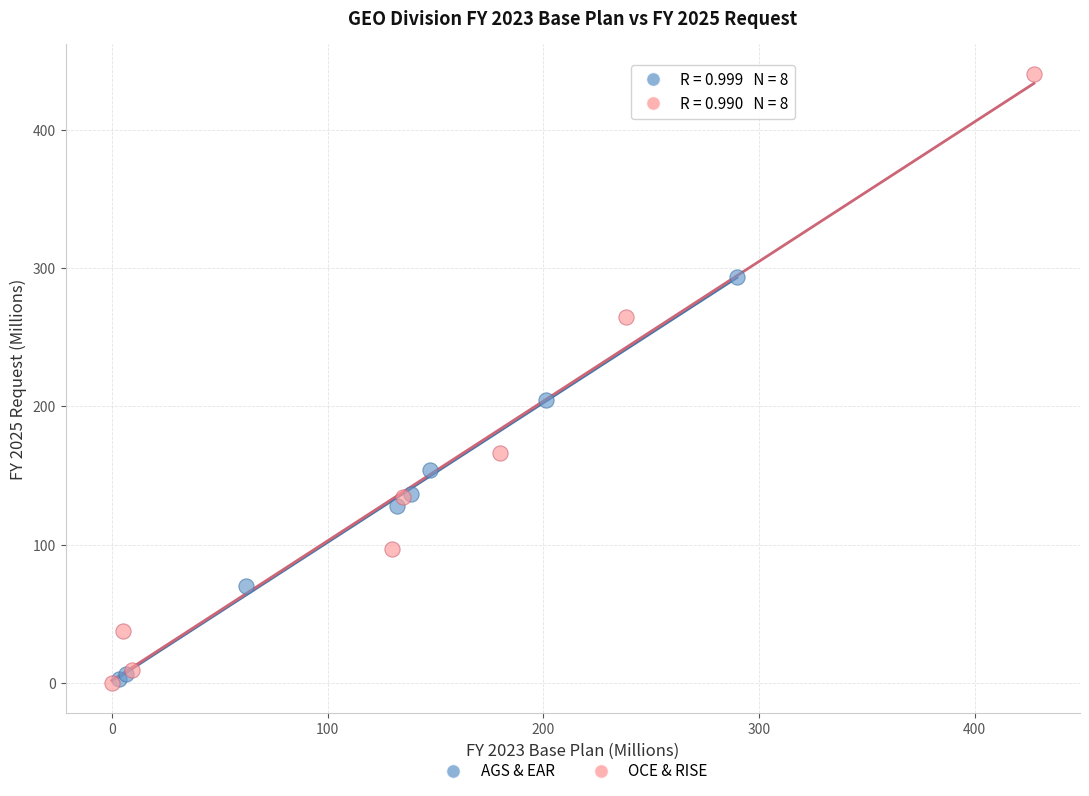

Which series reaches the maximum Y coordinate?

OCE & RISE